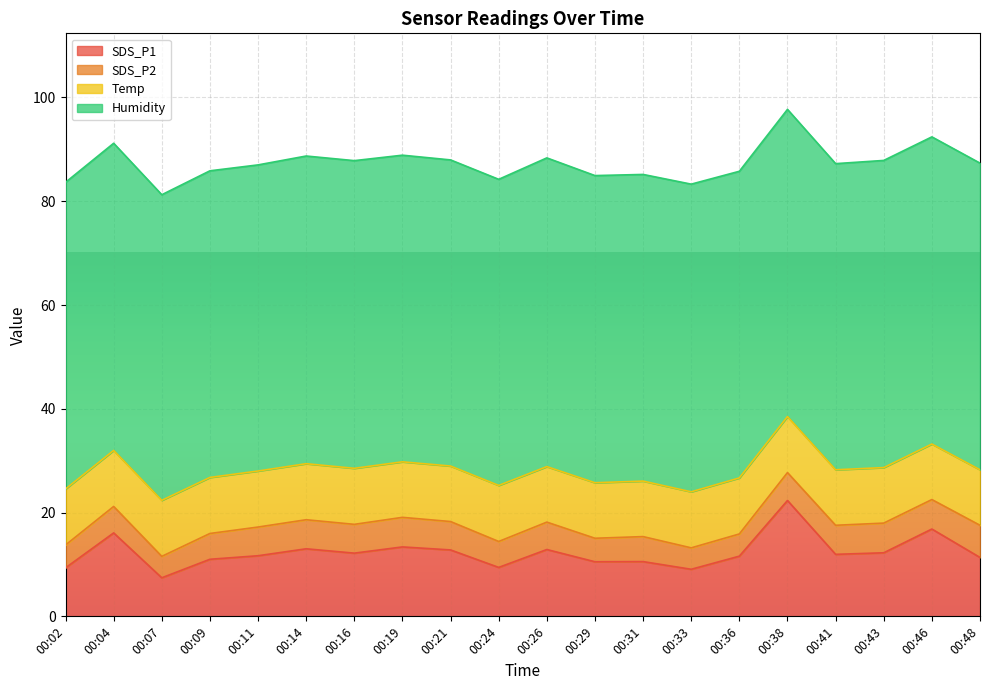

Is it true that SDS_P2 equals 8.8 at 00:24?

False